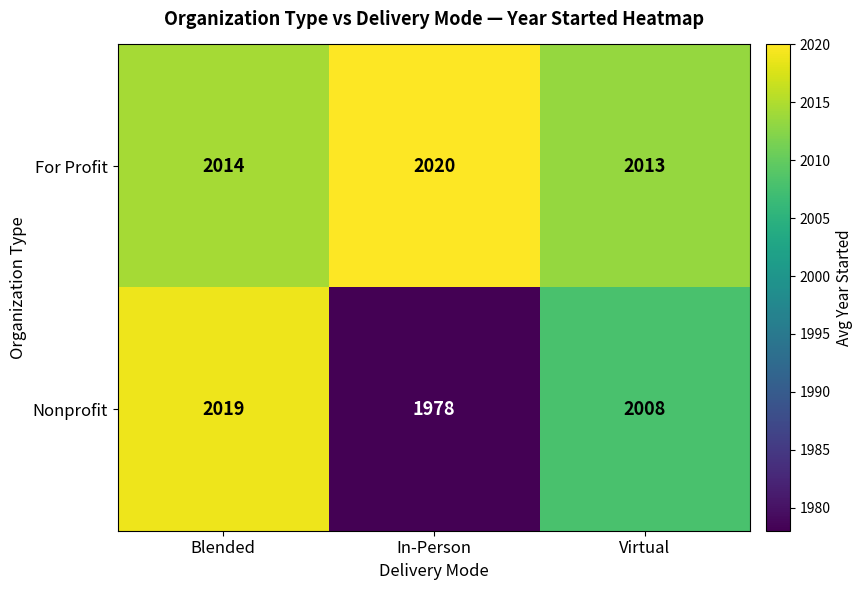

Which category has the lowest value across all series?

In-Person